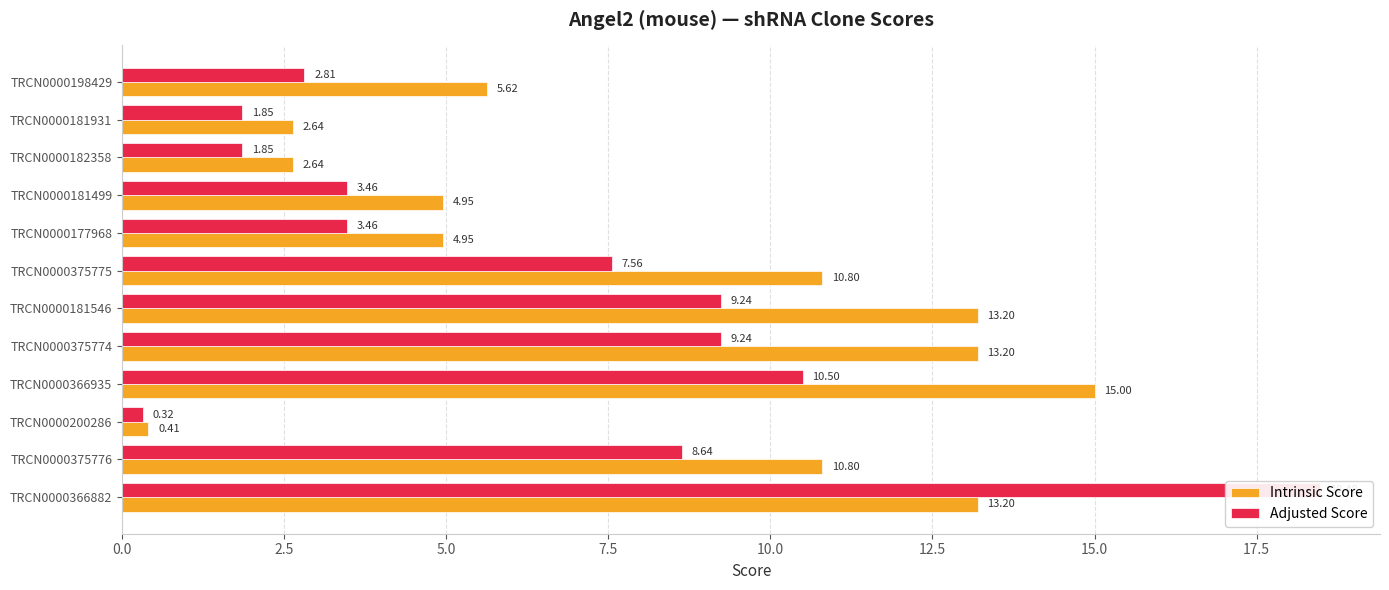

What is the value of the Intrinsic Score bar at the 6th from the left?

13.2